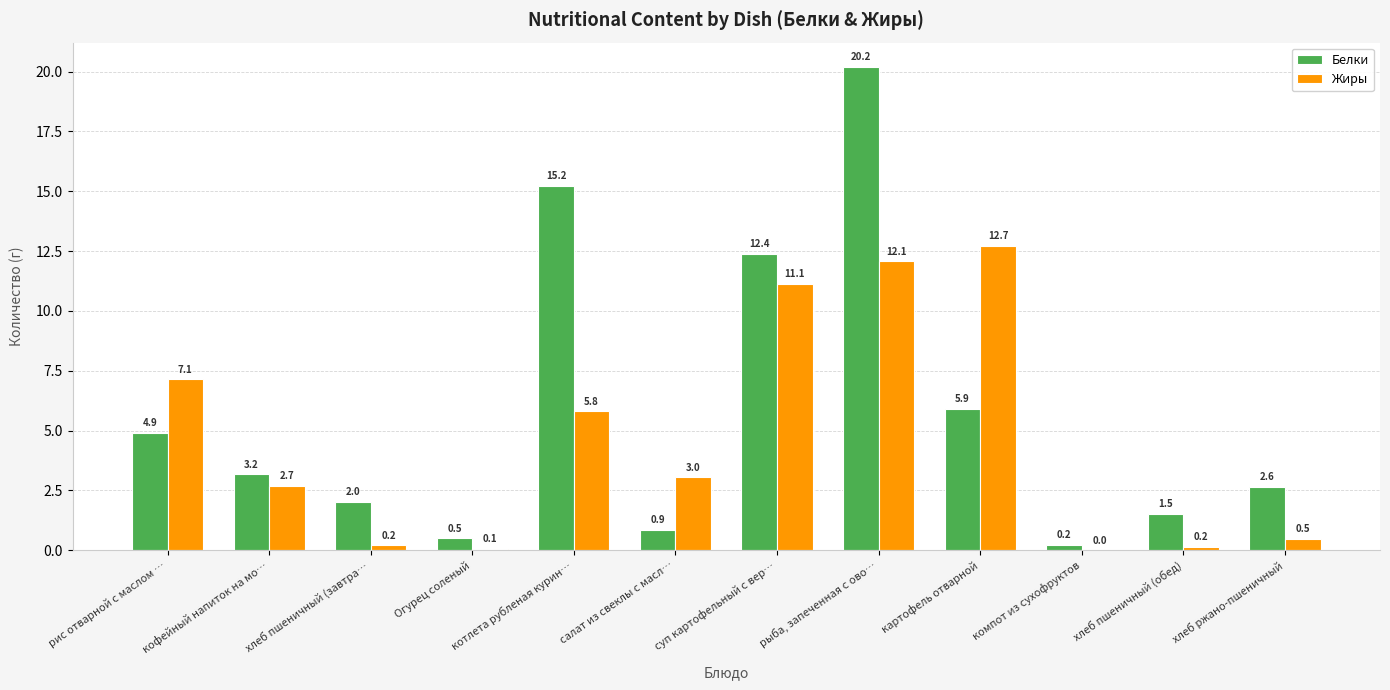

What is the total value across all series at рис отварной с маслом …?

12.0